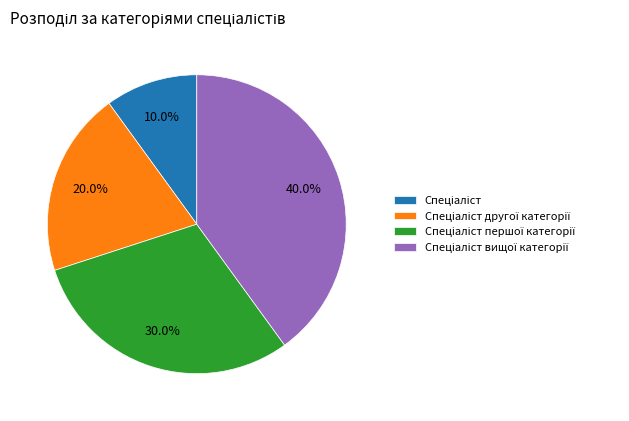

Does any single category account for the majority?

No